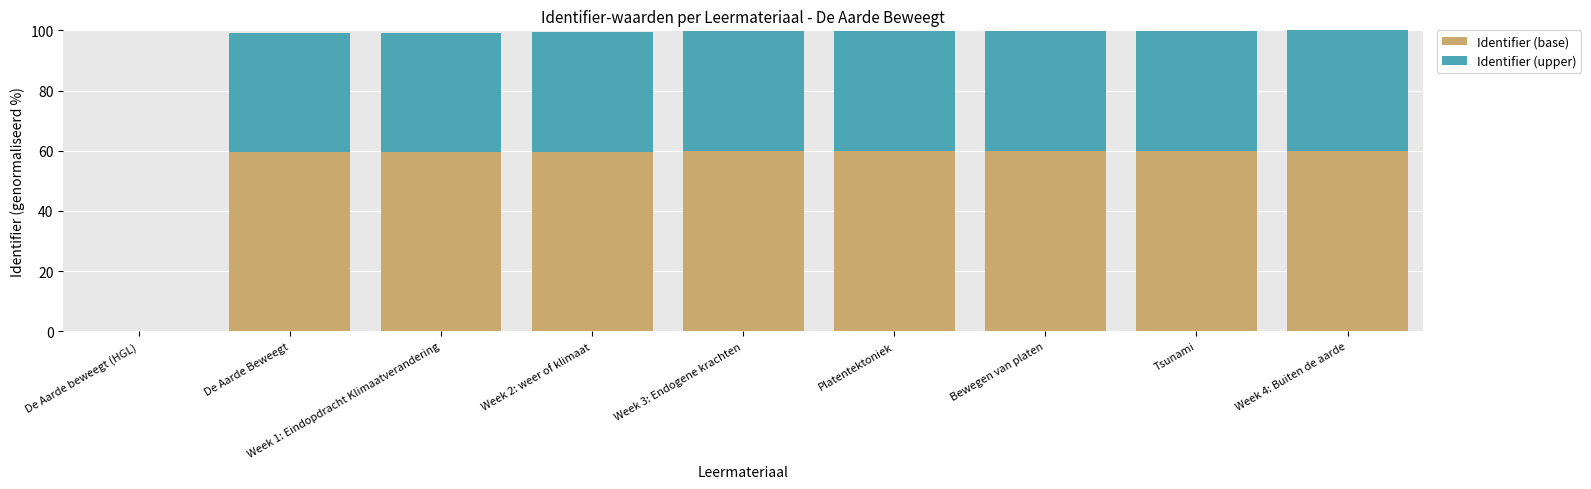

What is the sum of all Identifier (base) values?

478.3